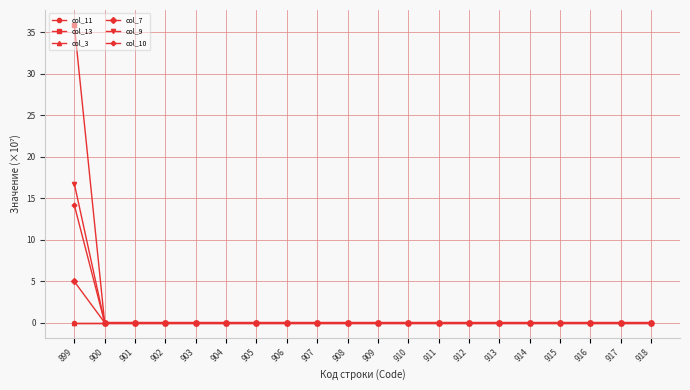

Between 910 and 915, which series saw the biggest shift?

col_11